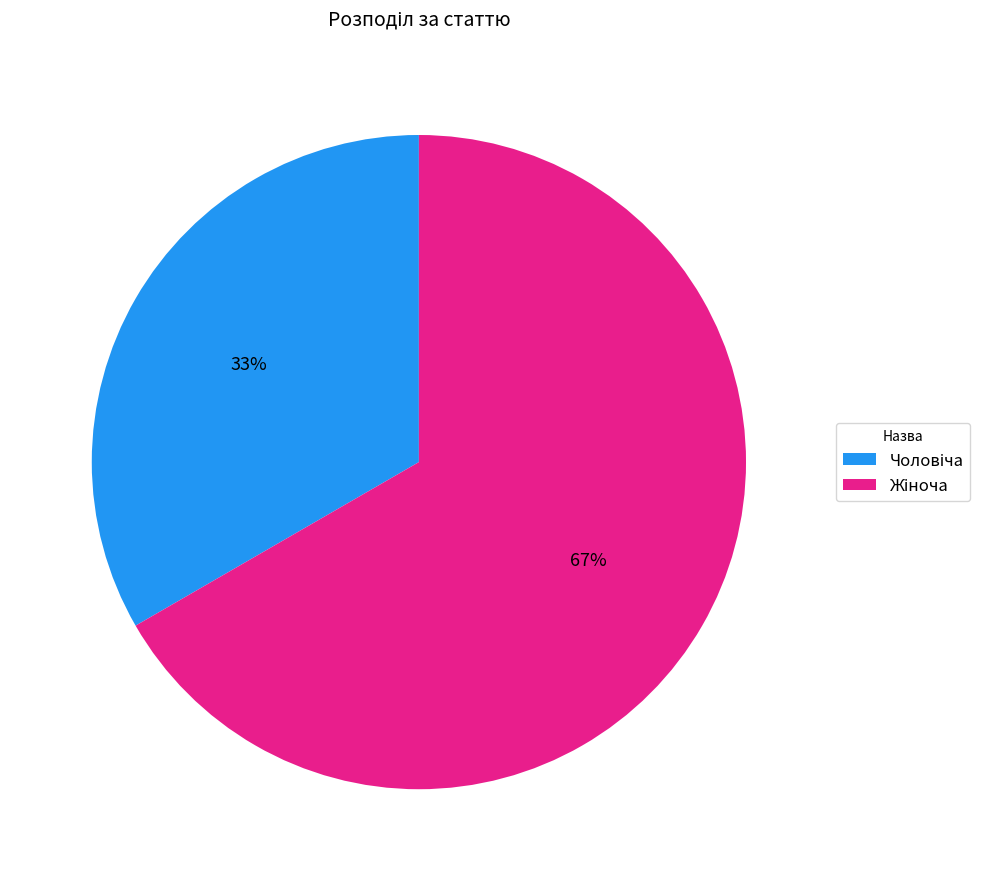

Is there a majority slice in this chart?

Yes